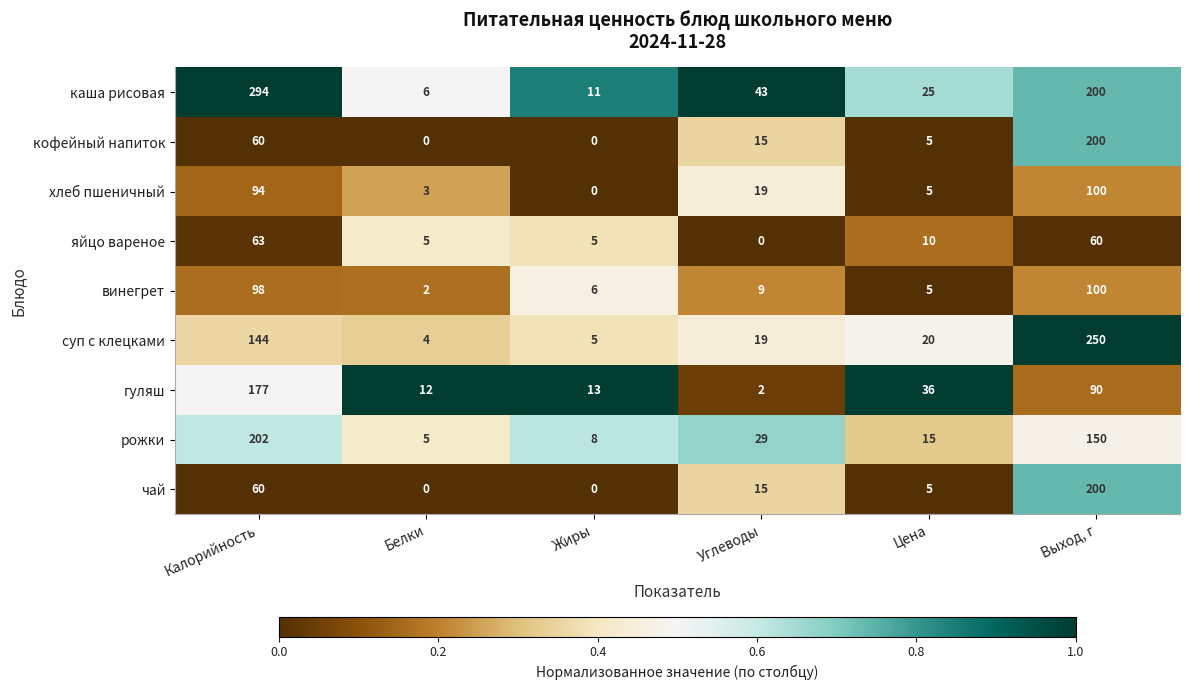

How many values in the яйцо вареное series are below 10?

3